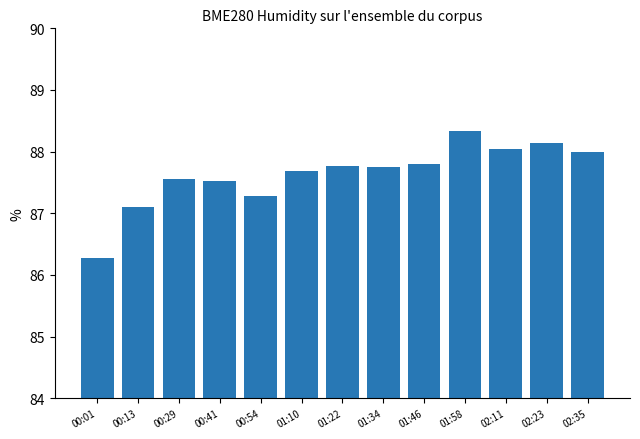

Between 02:11 and 02:23, which is larger?

02:23